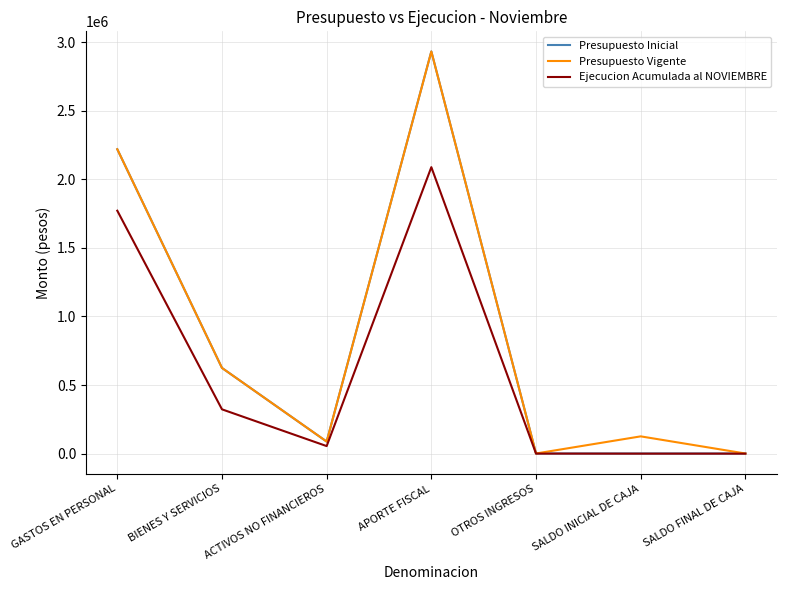

Between BIENES Y SERVICIOS and APORTE FISCAL, which series saw the biggest shift?

Presupuesto Inicial